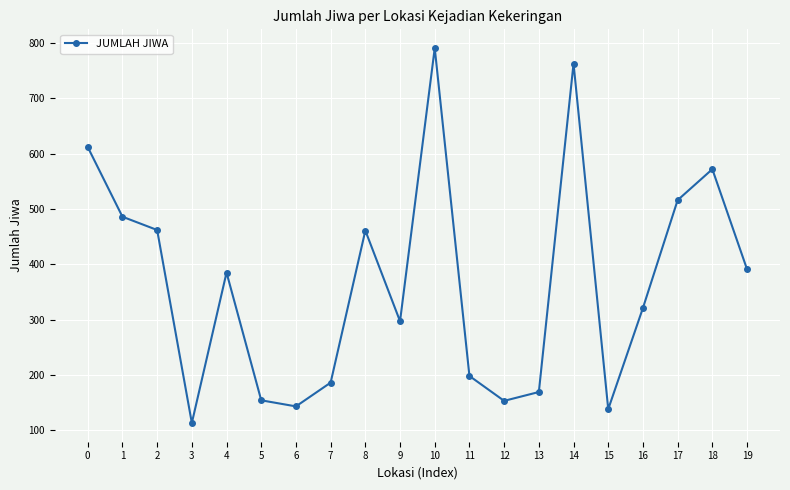

What is the maximum value shown in the chart?

791